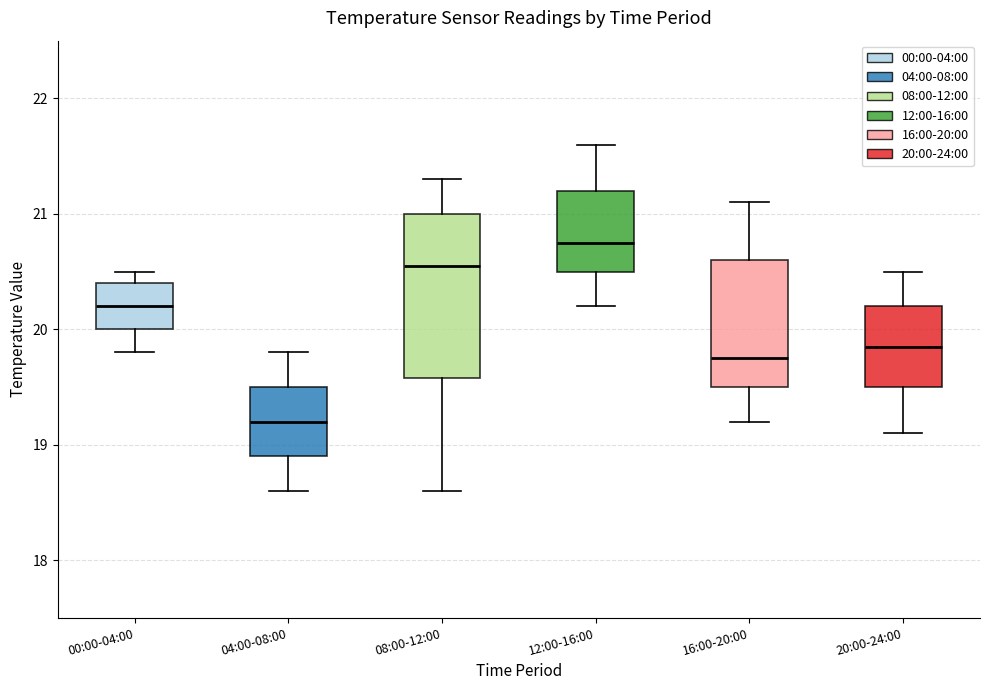

Which box's median line is the lowest?

04:00-08:00